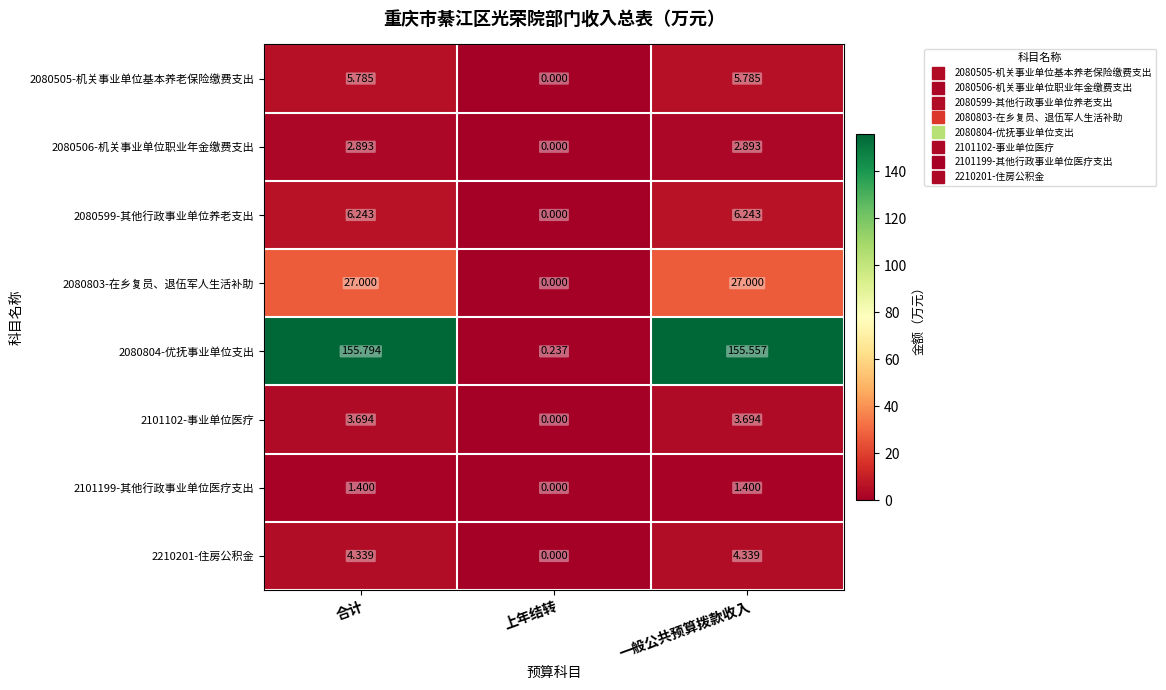

Rank the categories by 2080804-优抚事业单位支出 value from lowest to highest.

上年结转, 一般公共预算拨款收入, 合计